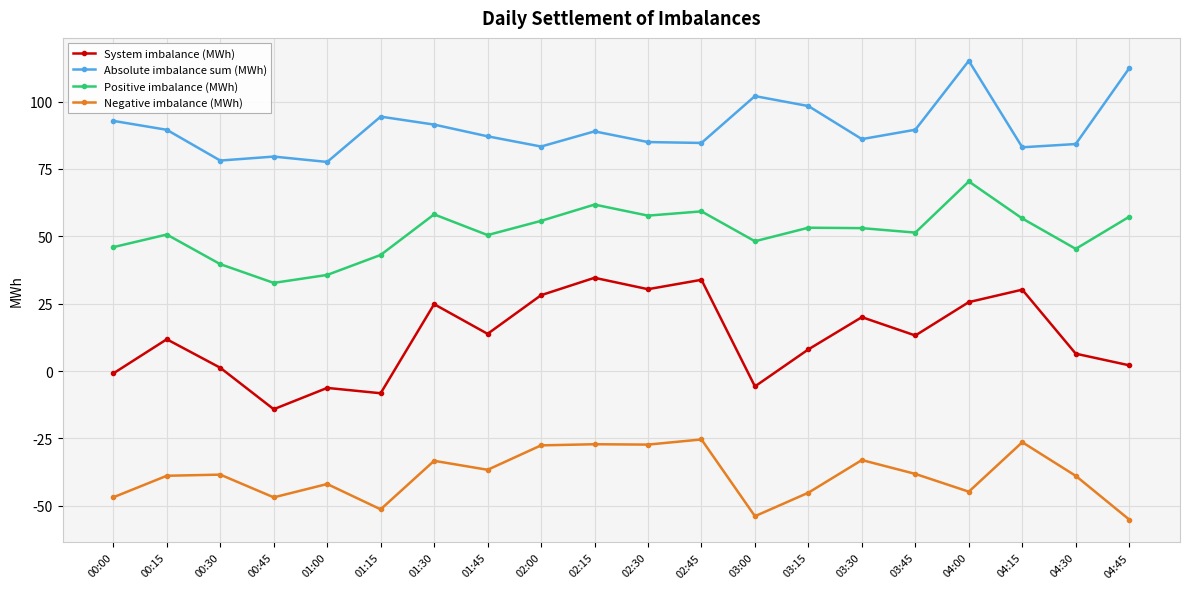

How many distinct data groups are displayed?

4